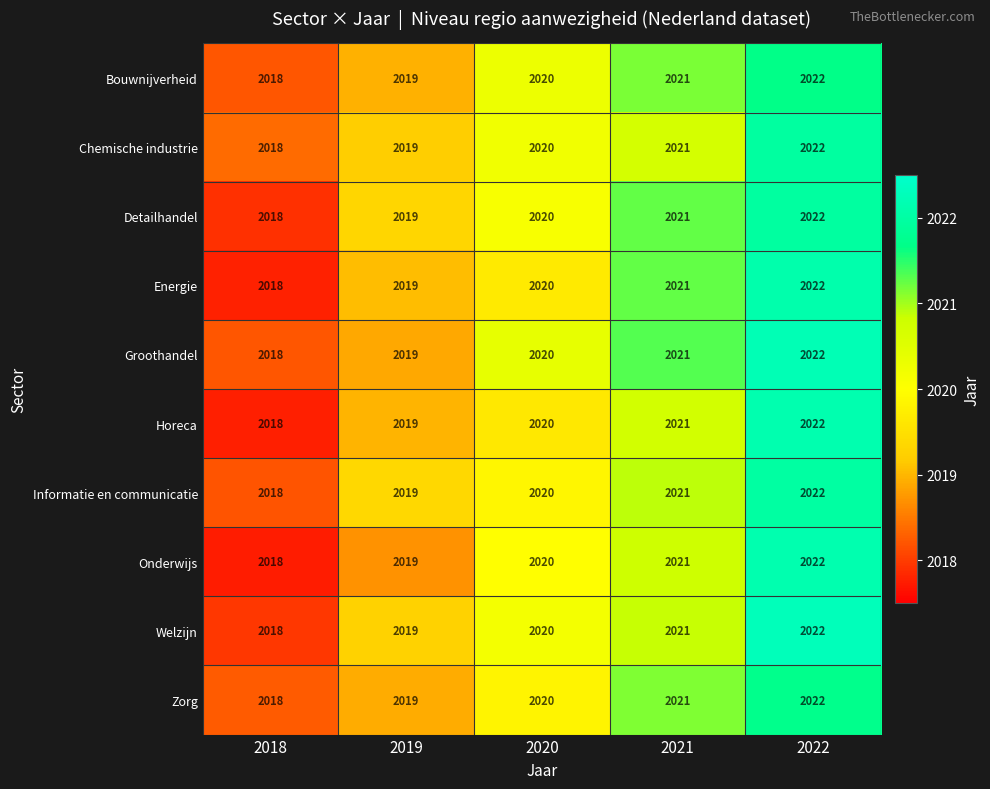

Count the Bouwnijverheid values in the range 2019 to 2021.

3